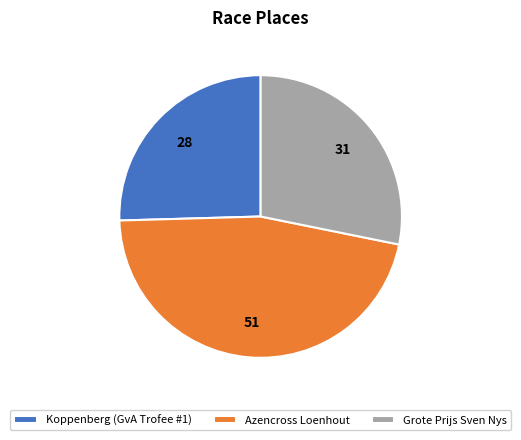

Approximately how many times larger is the value at Koppenberg (GvA Trofee #1) compared to Grote Prijs Sven Nys?

0.9